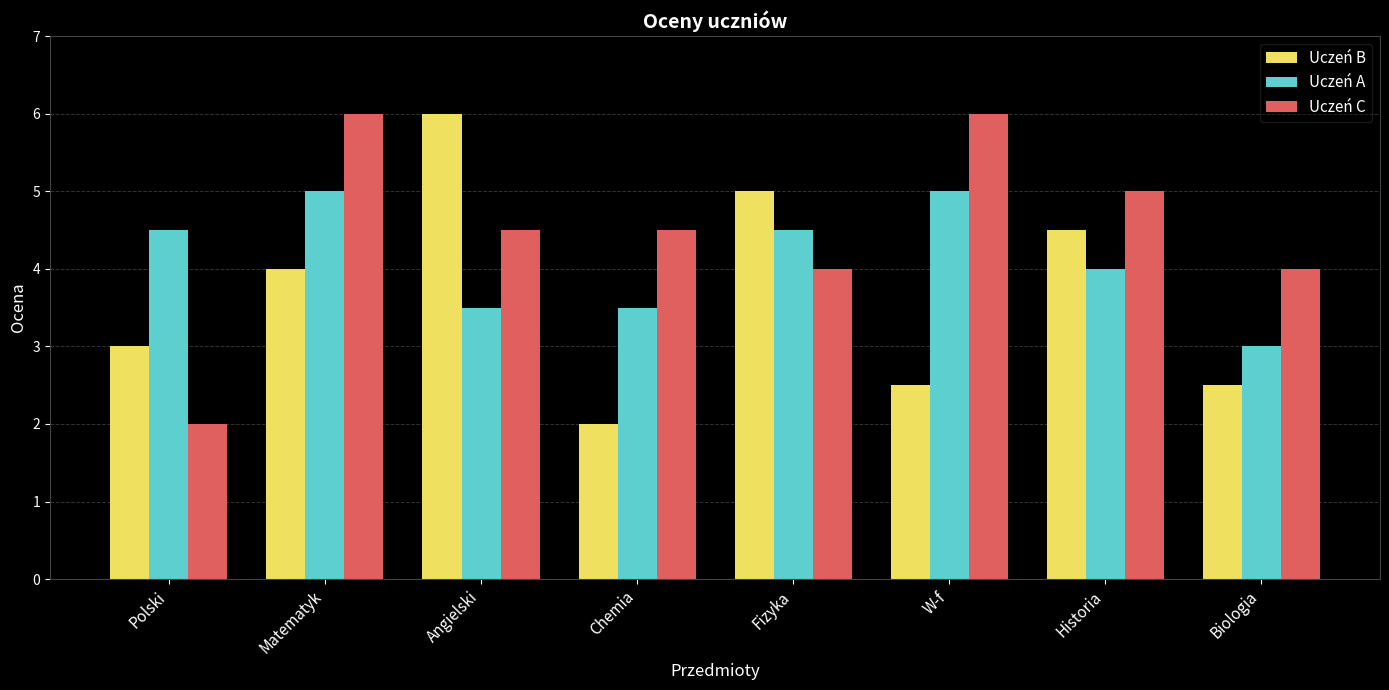

What is the total value across all series at Chemia?

10.0